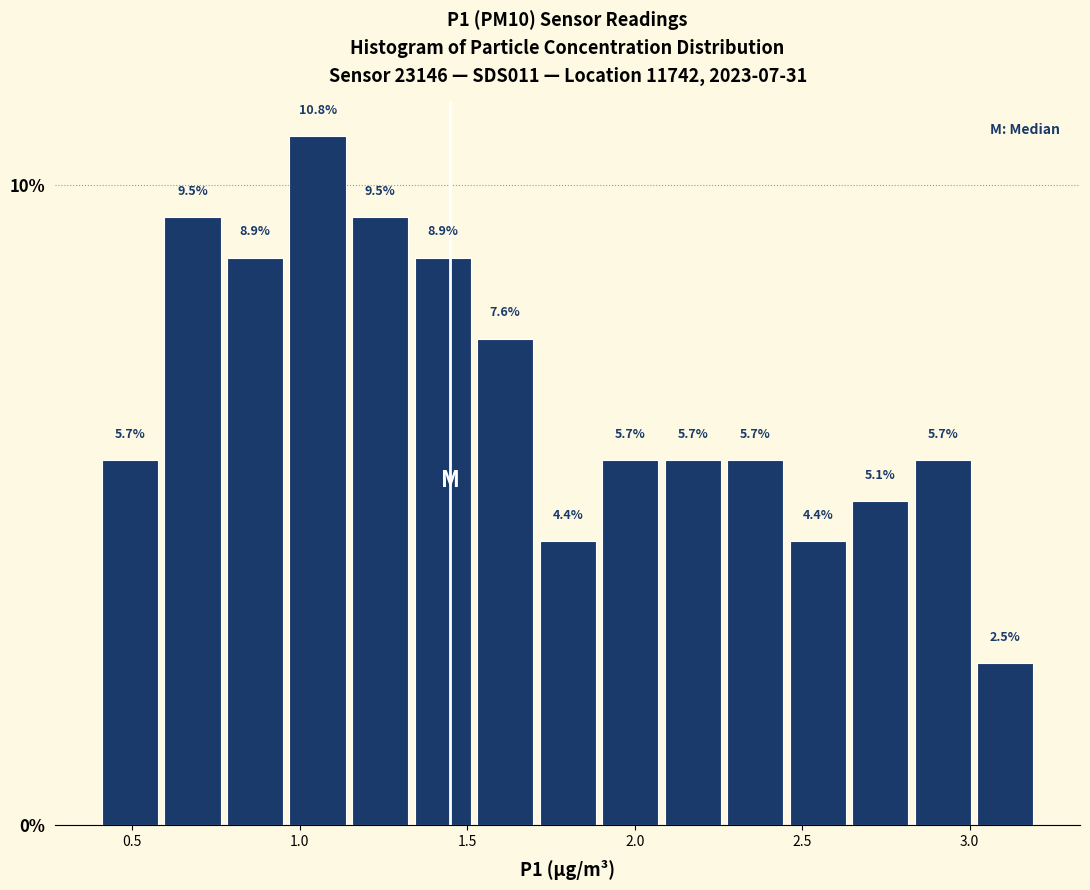

Around what value on the x-axis is the tallest bar? Give the approximate position of its centre, as read against the axis.

1.05